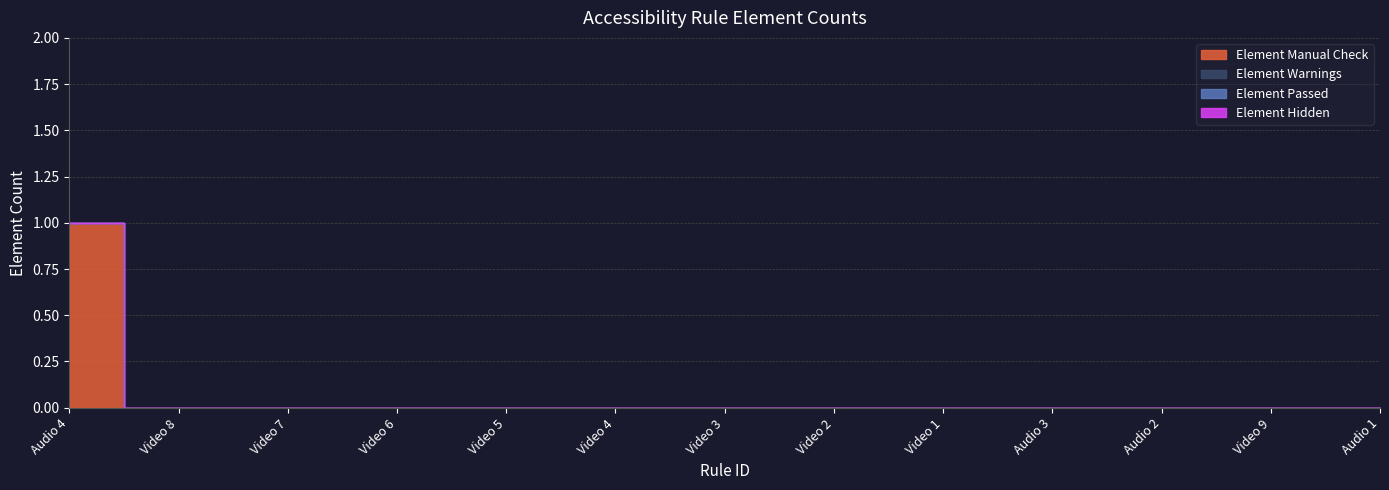

Reading right to left, transcribe all the data shown in this chart.

Element Manual Check: 0	0	0	0	0	0	0	0	0	0	0	0	1
Element Warnings: 0	0	0	0	0	0	0	0	0	0	0	0	0
Element Passed: 0	0	0	0	0	0	0	0	0	0	0	0	0
Element Hidden: 0	0	0	0	0	0	0	0	0	0	0	0	0